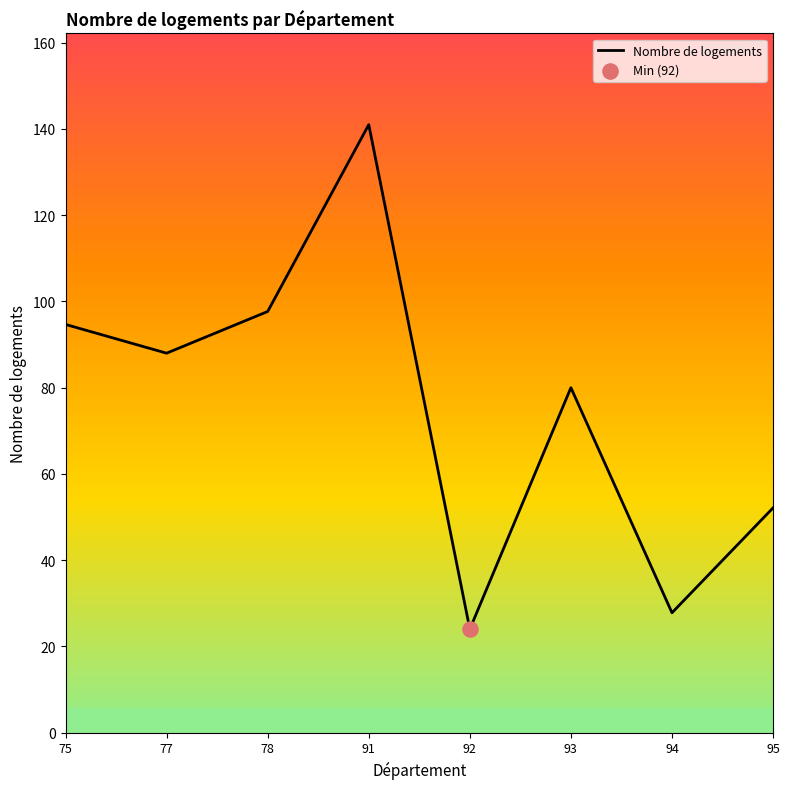

Between 94 and 91, which is larger?

91